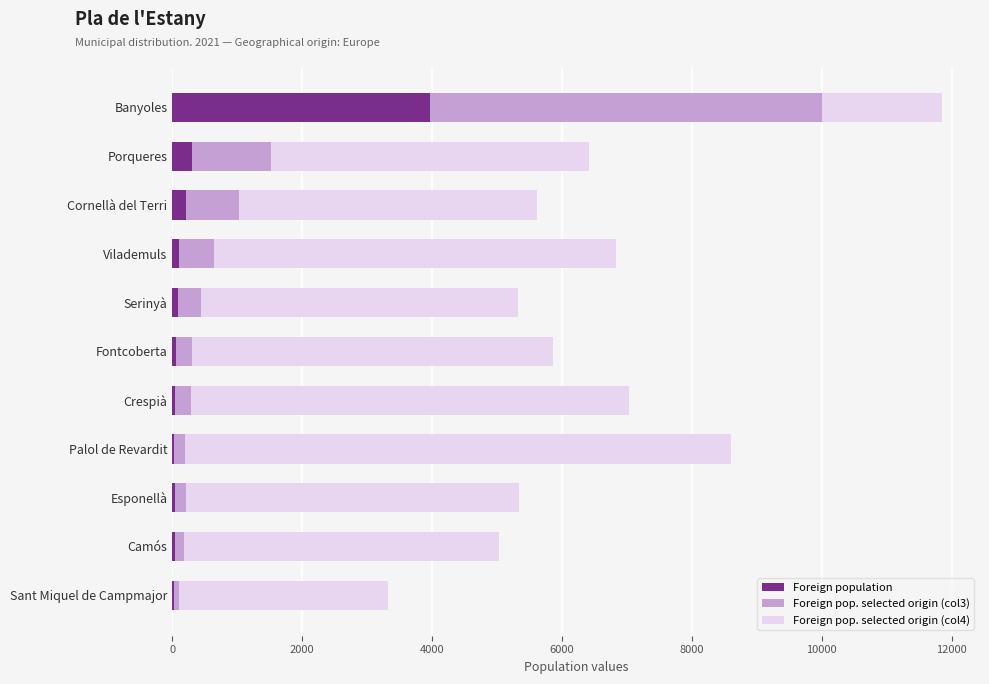

The Foreign population series shows 6737 at Banyoles. True or false?

False